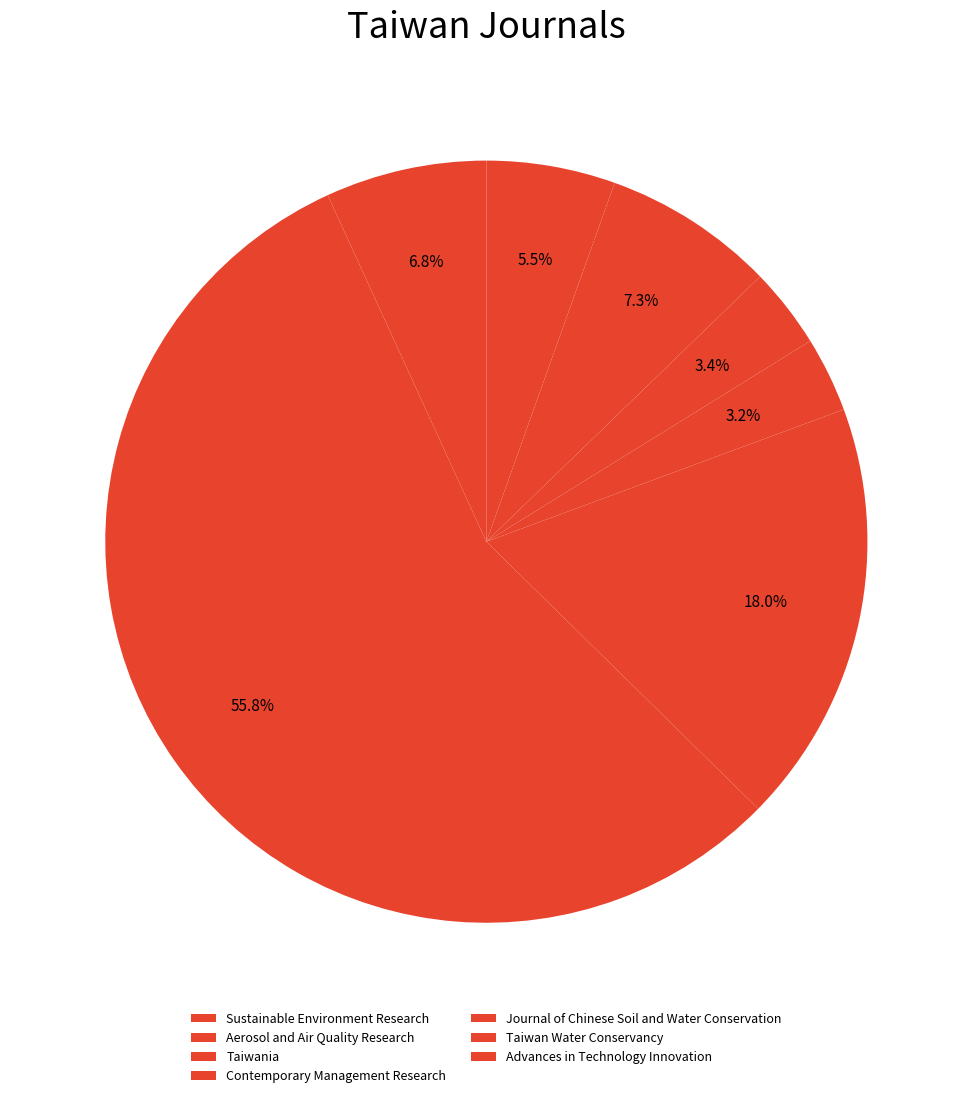

True or false: Taiwania accounts for 6% of the total.

False